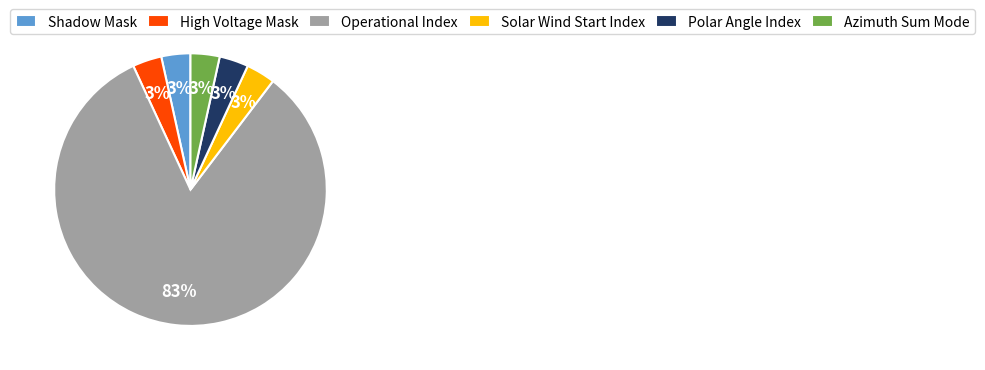

True or false: Polar Angle Index accounts for 3% of the total.

True